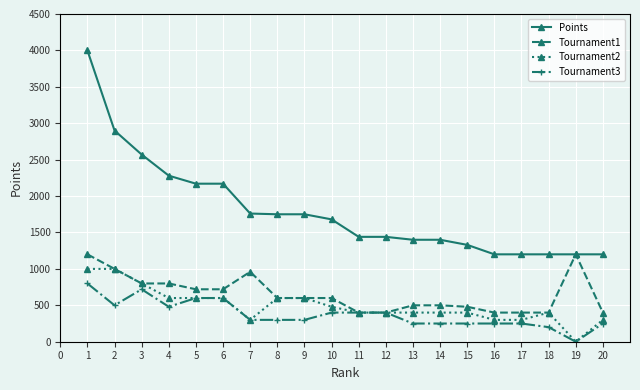

What is the value of the Tournament3 point at the 12th from the left?

400